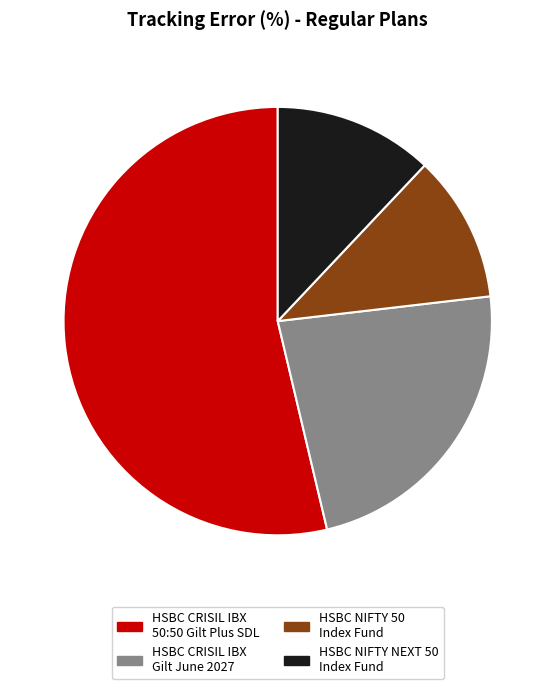

Which slice represents more than half of the pie?

HSBC CRISIL IBX 50:50 Gilt Plus SDL